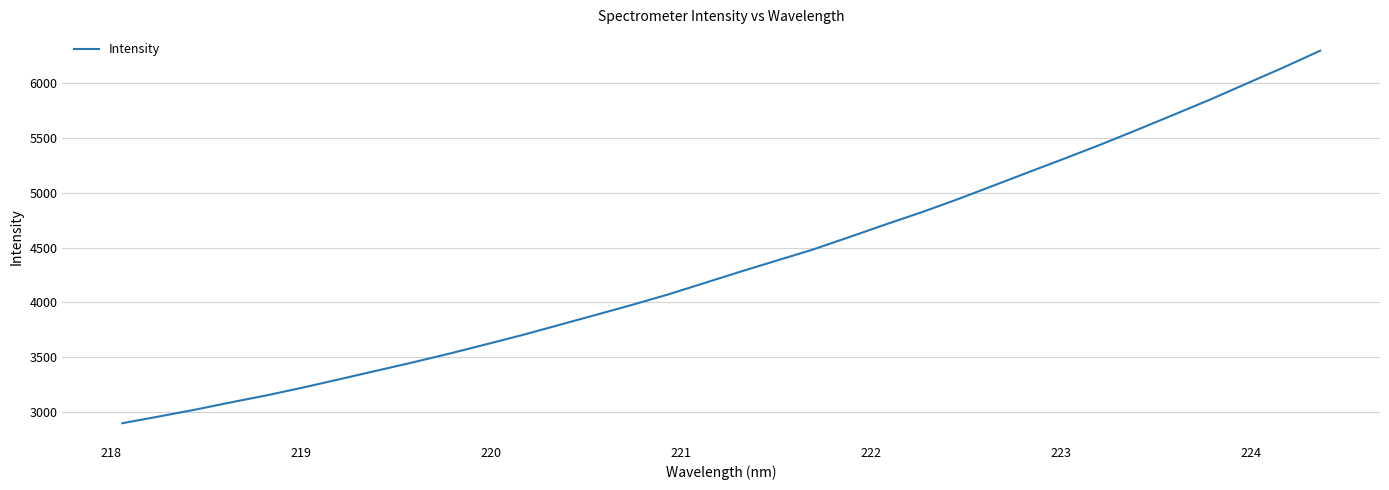

True or false: there are more than 0 points higher than both neighbors.

False